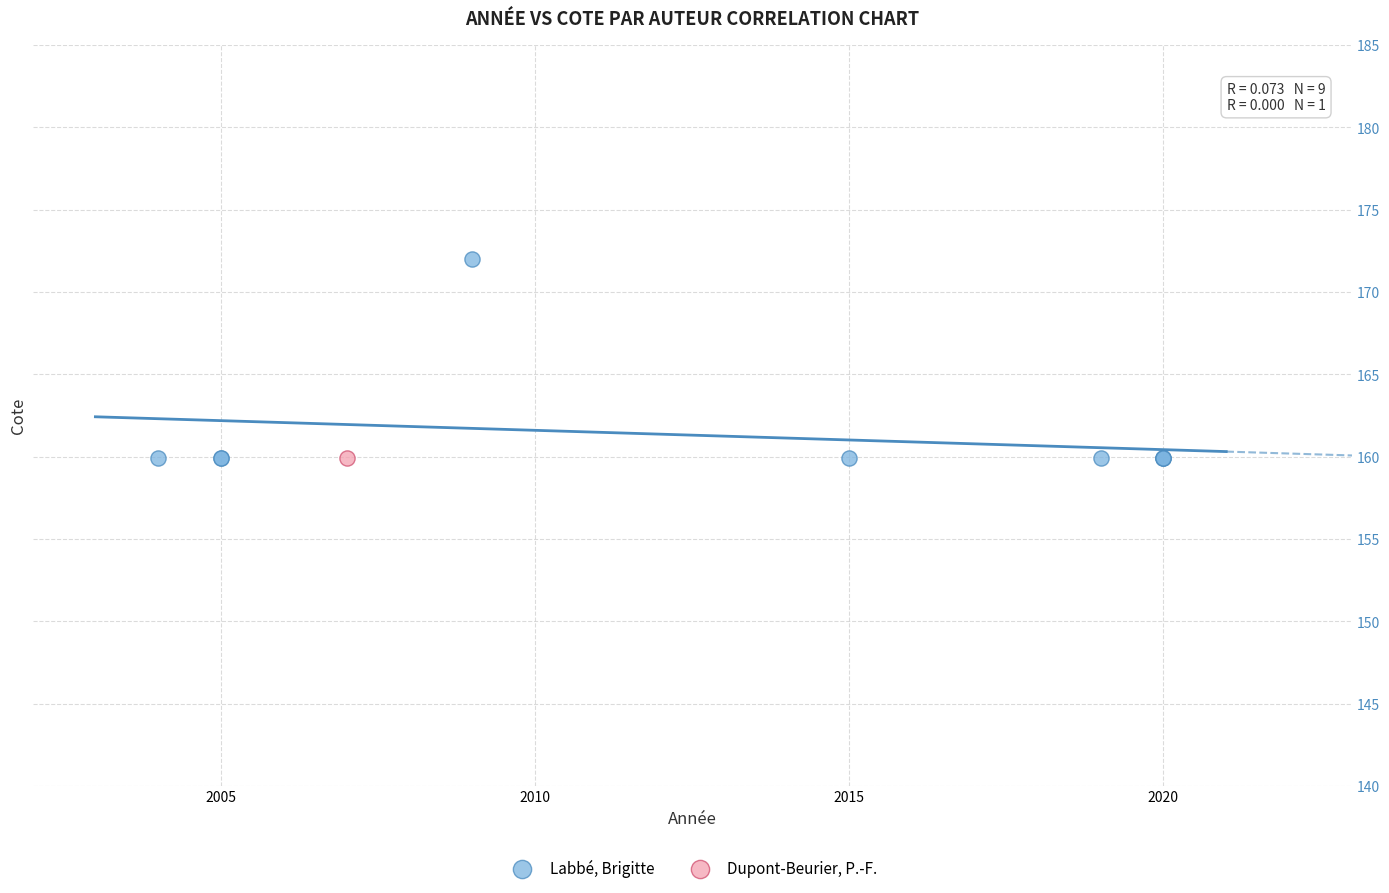

What are all the series names shown in the legend?

Labbé, Brigitte, Dupont-Beurier, P.-F.